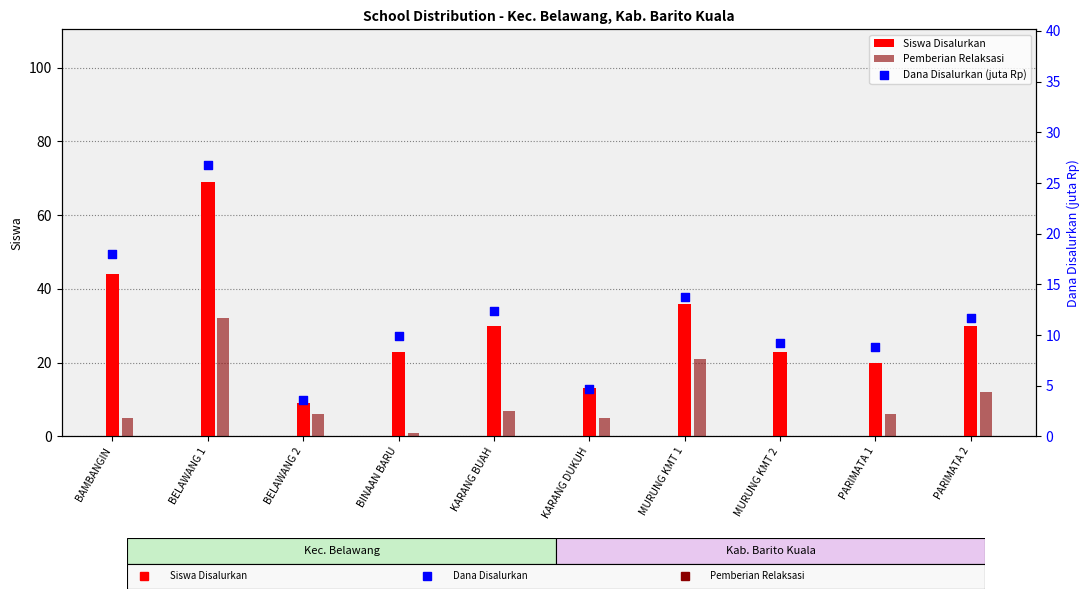

At how many categories does at least one series exceed 63?

1